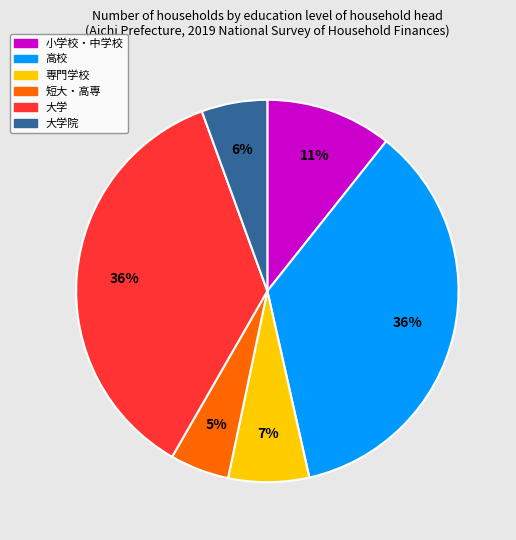

How many slices are in this pie chart?

6